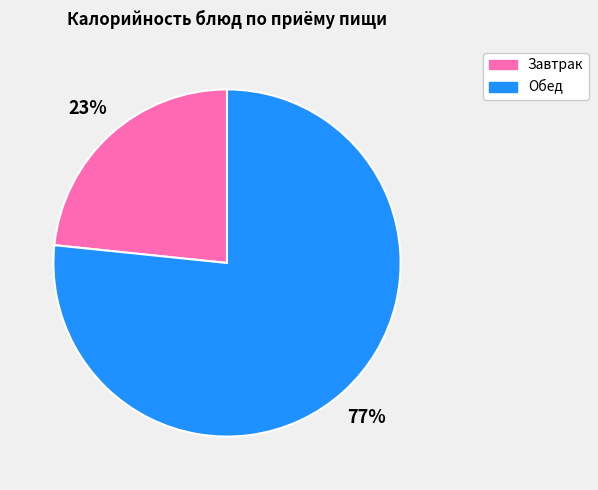

Does any single category account for the majority?

Yes